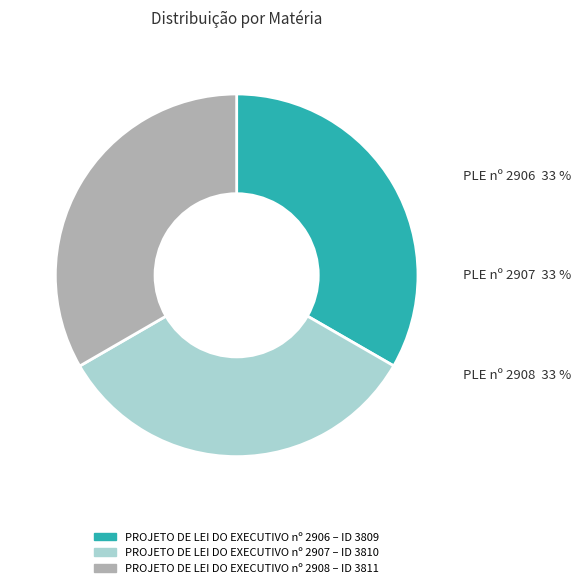

Is the sum of PROJETO DE LEI DO EXECUTIVO nº 2908 and PROJETO DE LEI DO EXECUTIVO nº 2907 greater than half?

Yes